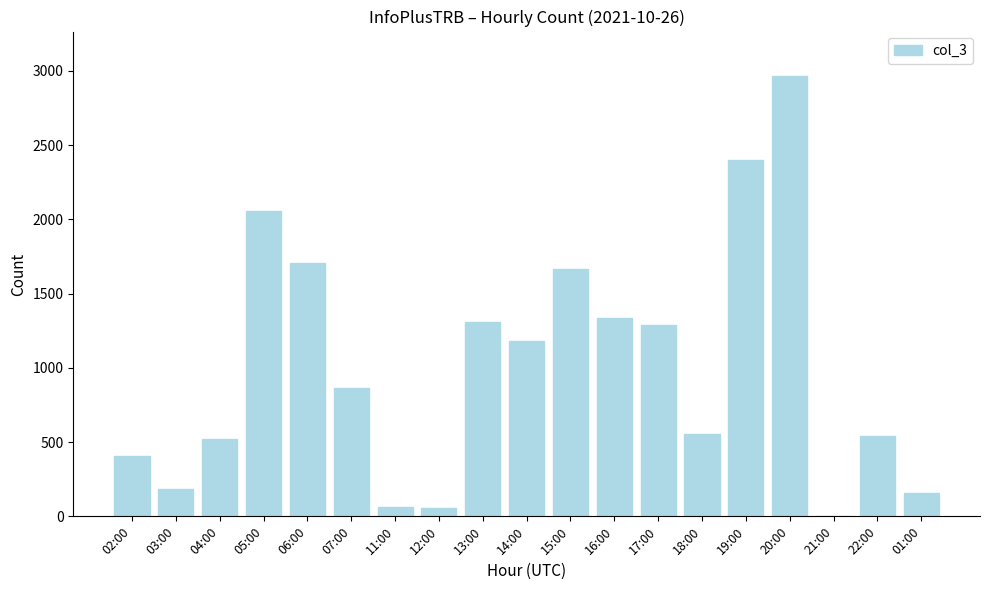

What is the change in value from 18:00 to 20:00?

+2415